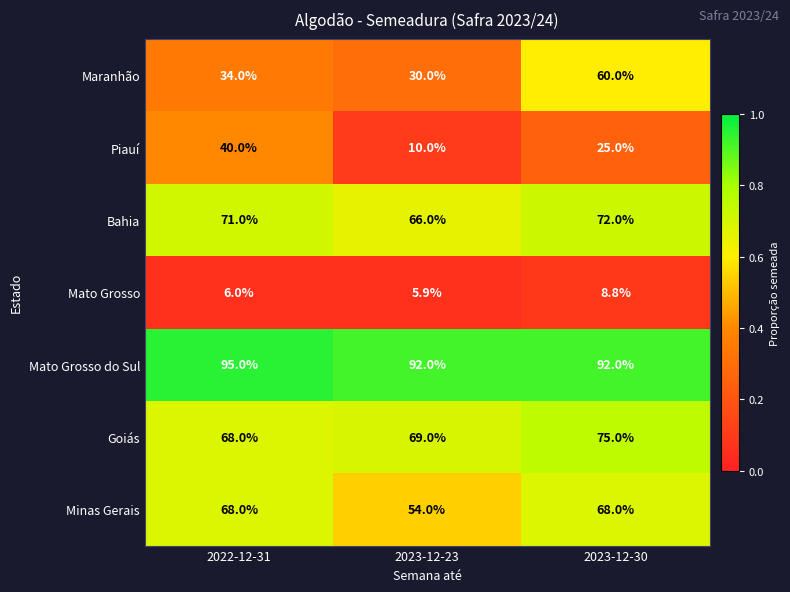

Which series has the largest total across all categories?

Mato Grosso do Sul